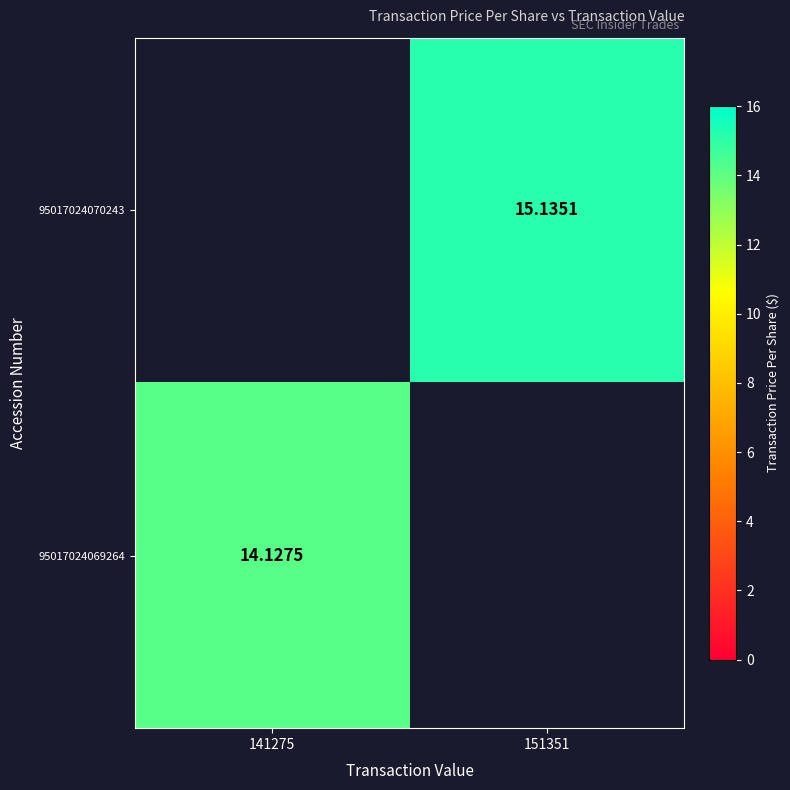

What is the average value of the 95017024070243 series?

7.6